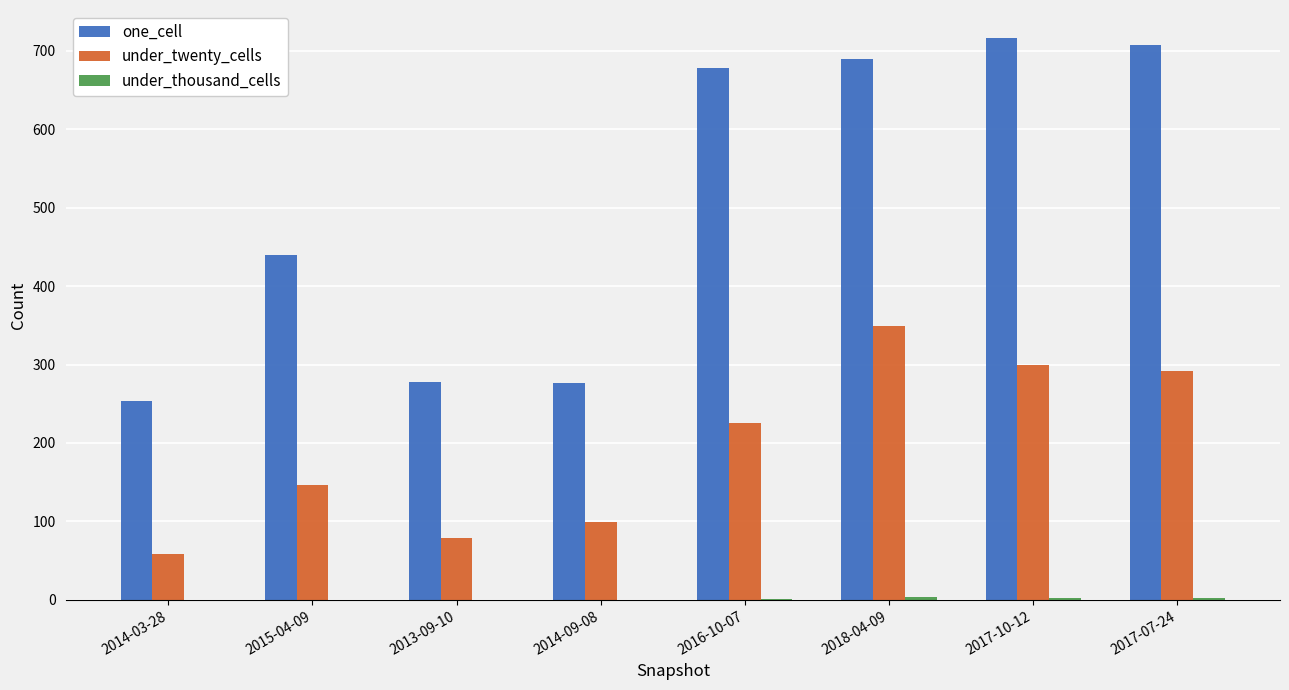

What is the greatest value displayed?

716